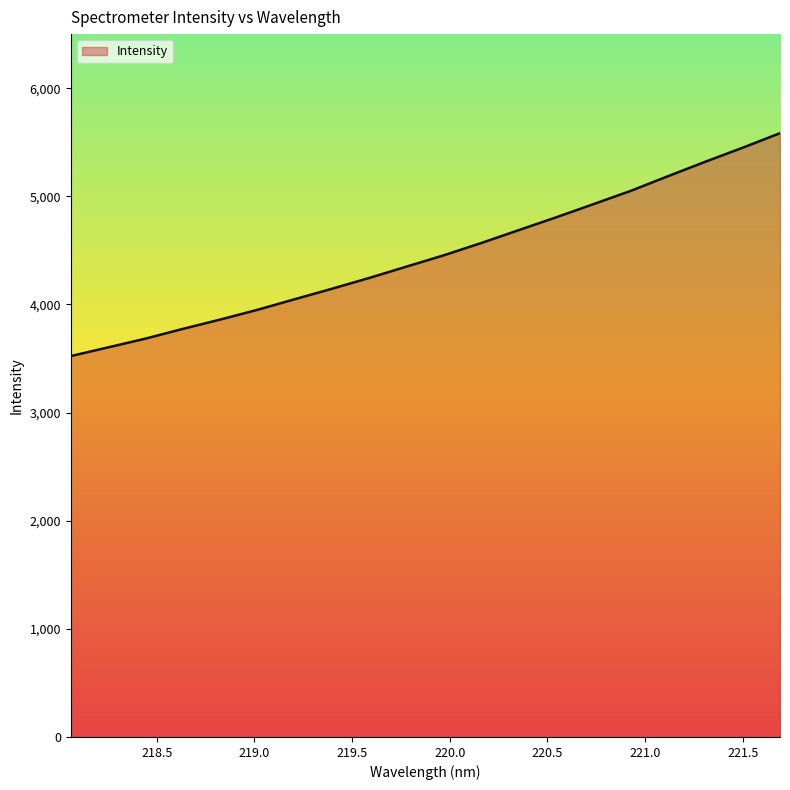

Does the chart display data point markers on the line(s)?

No